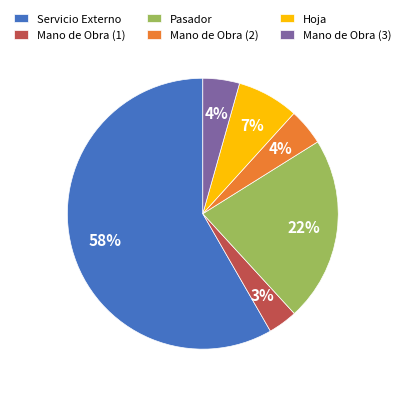

The Pasador slice represents 22% of the pie. True or false?

True